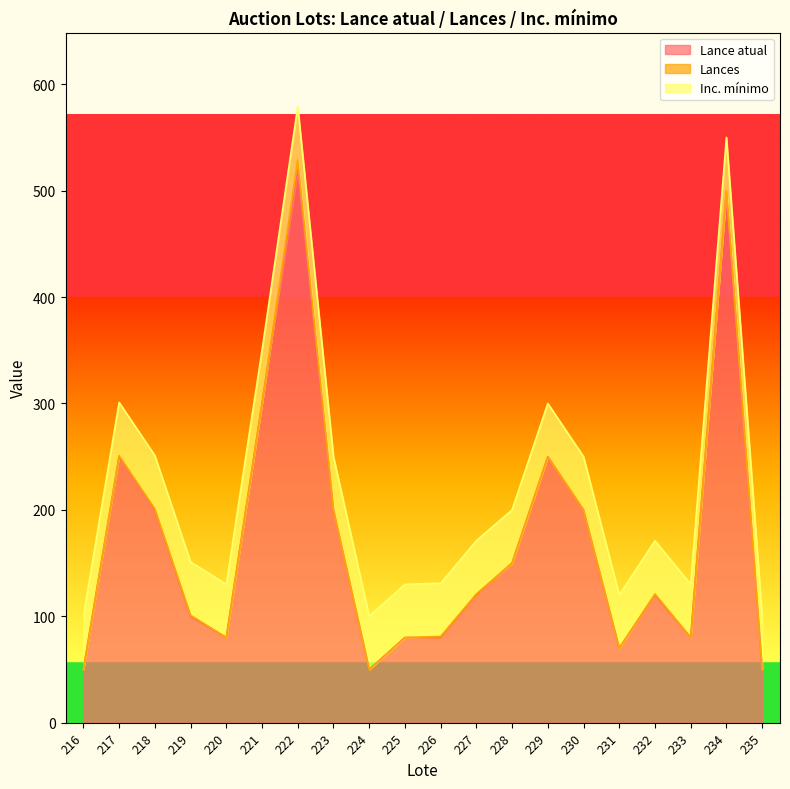

At which label is Lance atual closest to 285?

221